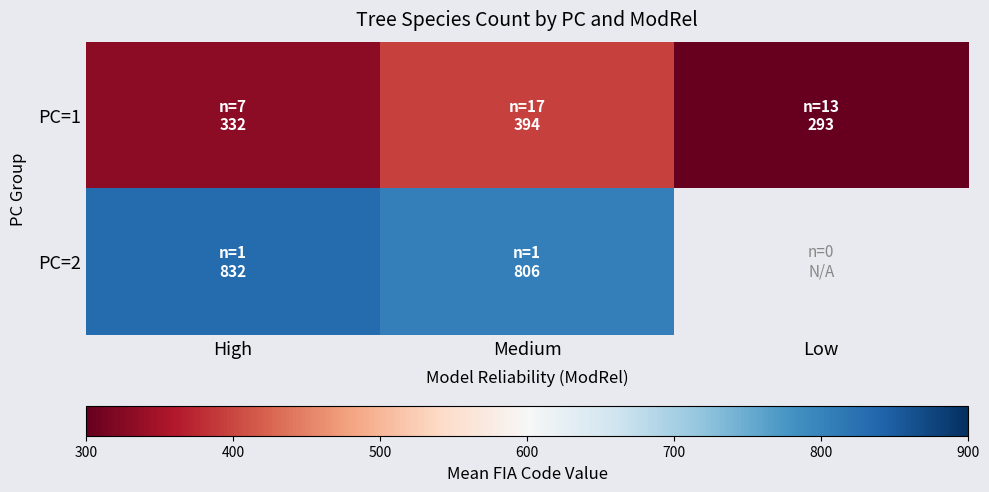

List the labels in order of PC=1 value, largest first.

Medium, High, Low